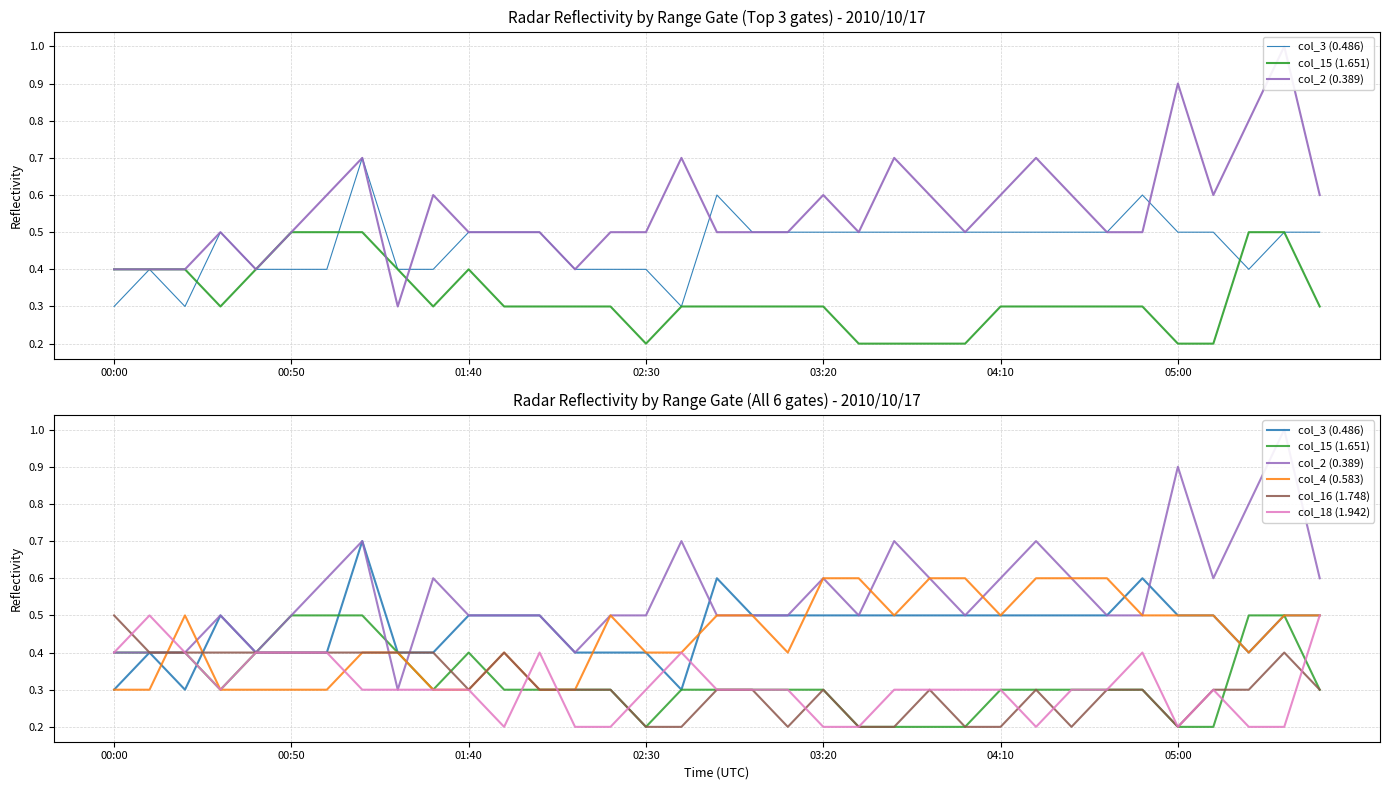

Is it true that col_18 (1.942) equals 0.6 at 29?

False